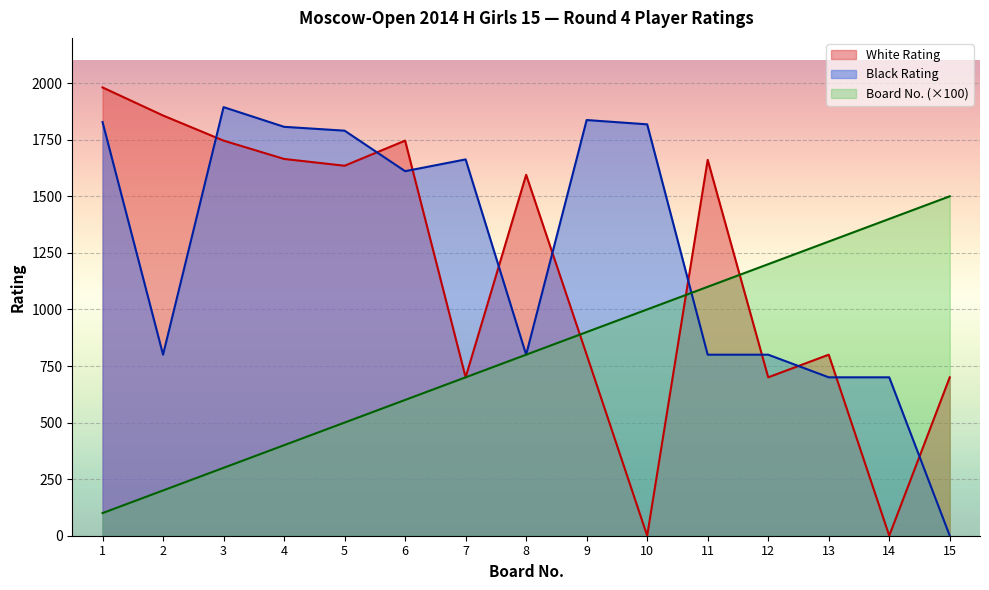

What is the average value of the Black Rating series?

1257